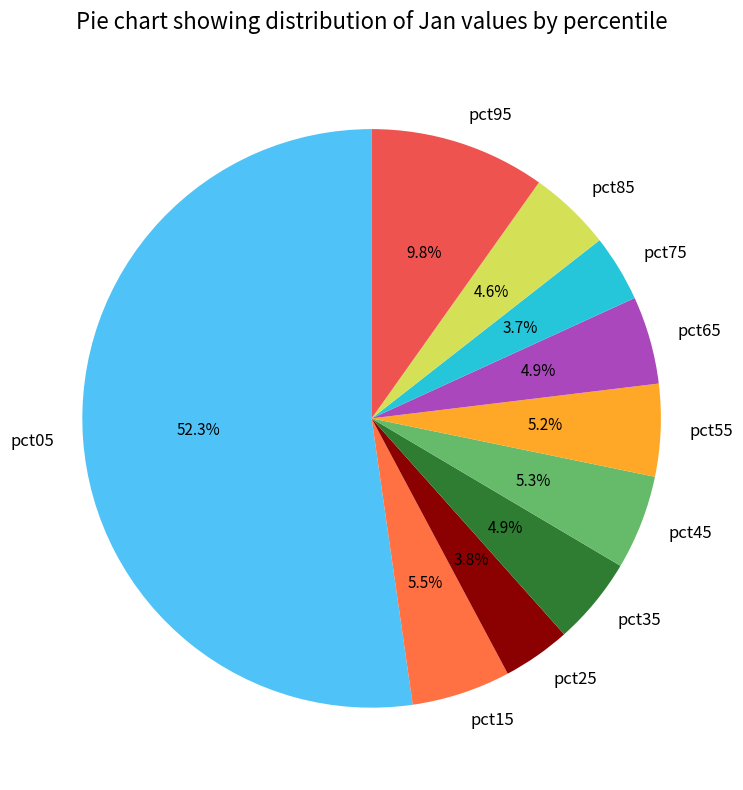

How many segments does this pie chart have?

10